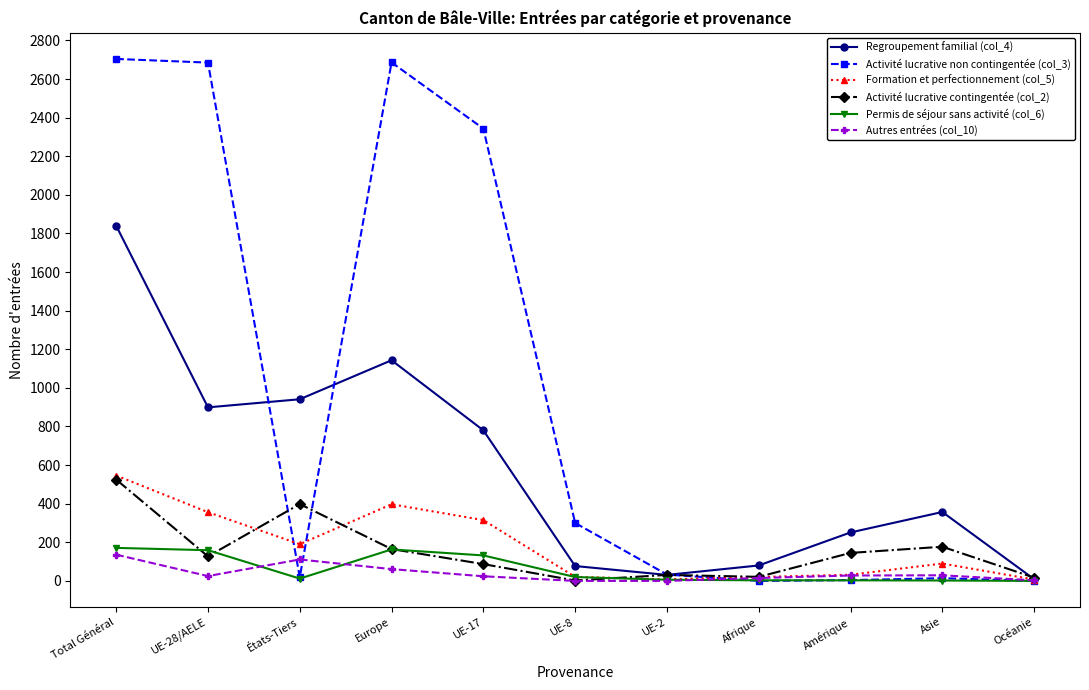

Count the number of data series in this chart.

6